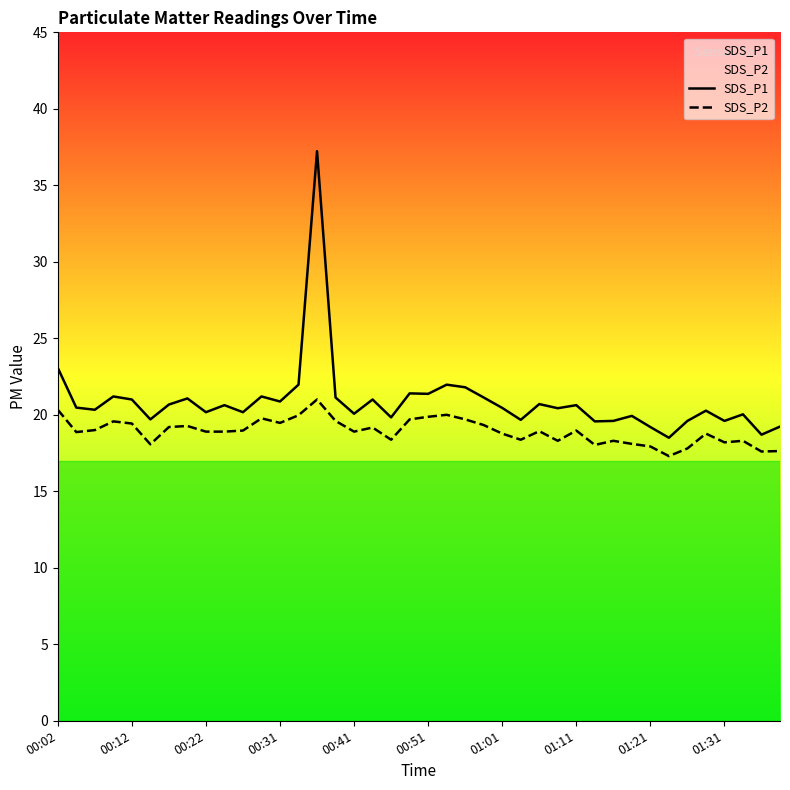

True or false: SDS_P1 and SDS_P2 intersect in this chart.

False